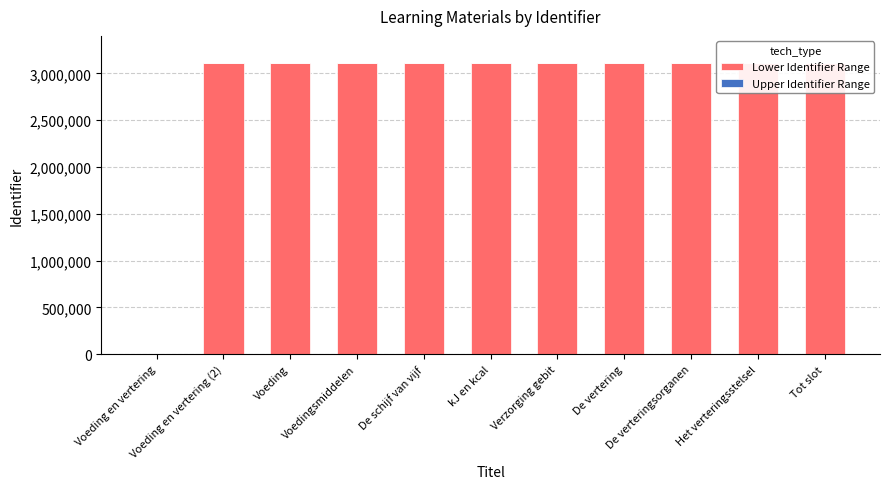

True or false: Lower Identifier Range has a value of 3109060 at De vertering.

True